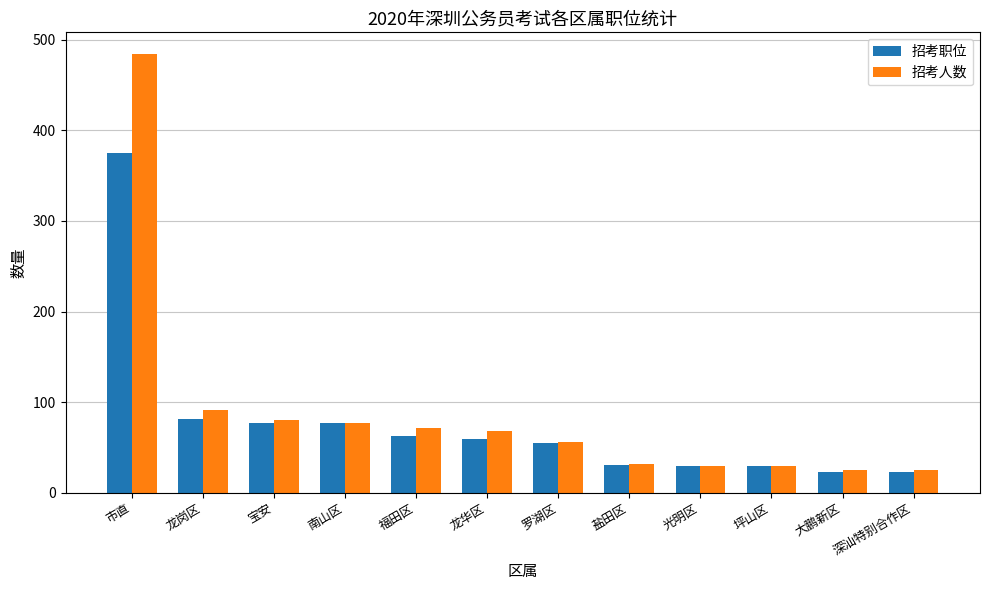

At which category is the sum across all series the highest?

市直